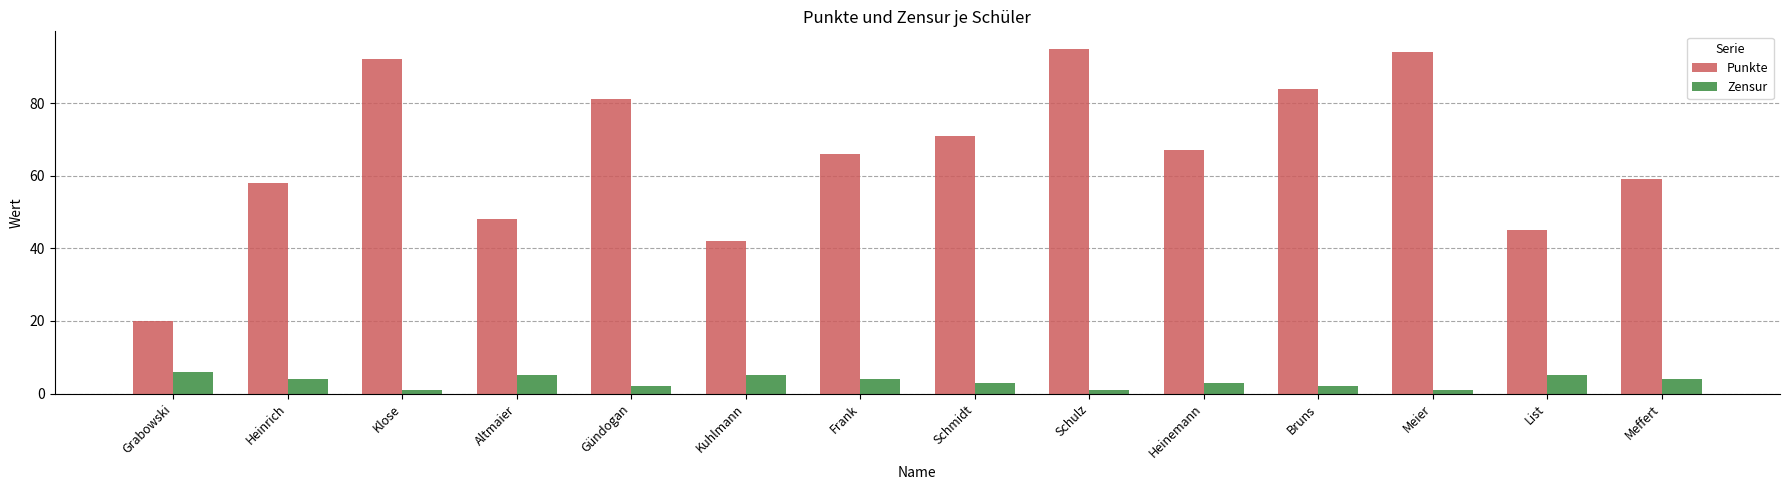

Does the chart contain stacked bars?

No